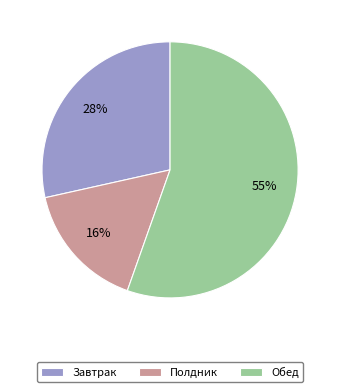

To the nearest percent, what is the difference between the Завтрак and Полдник slice percentages?

12%